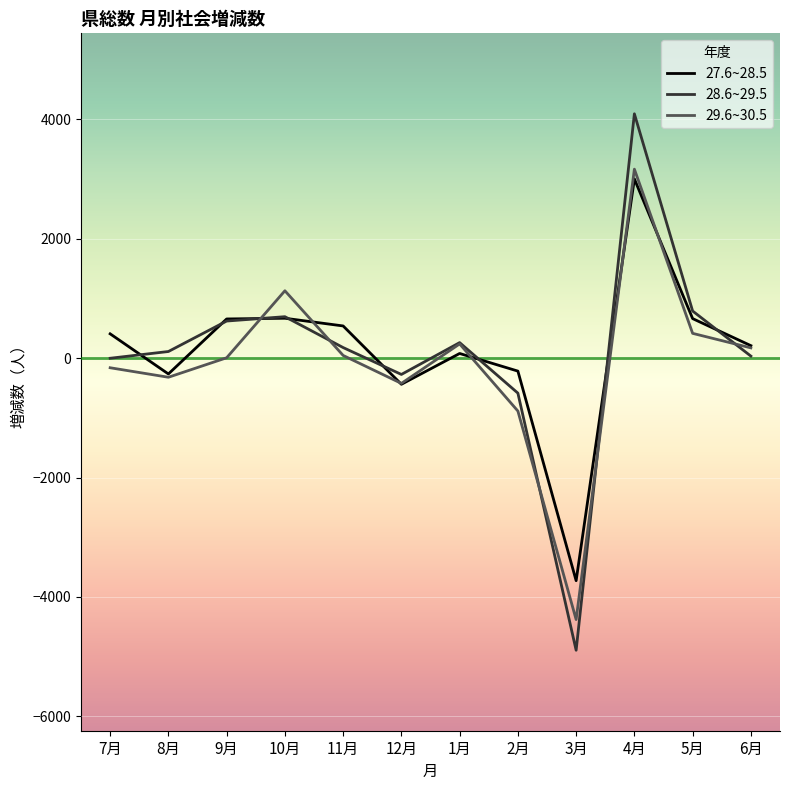

True or false: 27.6~28.5 and 28.6~29.5 intersect in this chart.

True